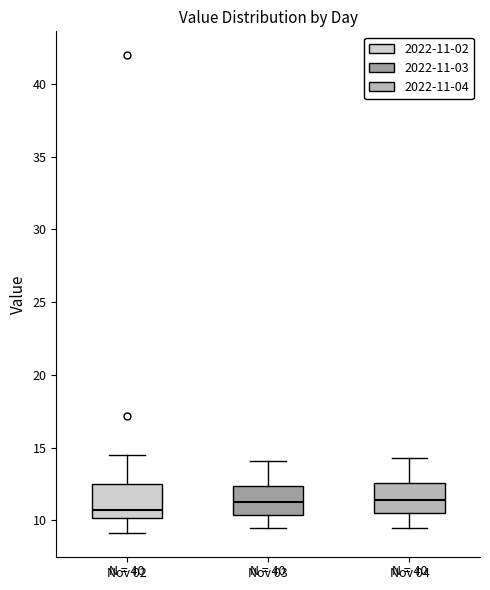

Reading left to right, read every box against the y-axis: the position of its median line, the range the box covers, and the ends of its whiskers. The values are not printed on the chart, so give them approximately, as read against the axis.

Nov 02: median 10.5, box 10.0 to 12.5, whiskers 9.0 to 14.5
Nov 03: median 11.5, box 10.5 to 12.5, whiskers 9.5 to 14.0
Nov 04: median 11.5, box 10.5 to 12.5, whiskers 9.5 to 14.5